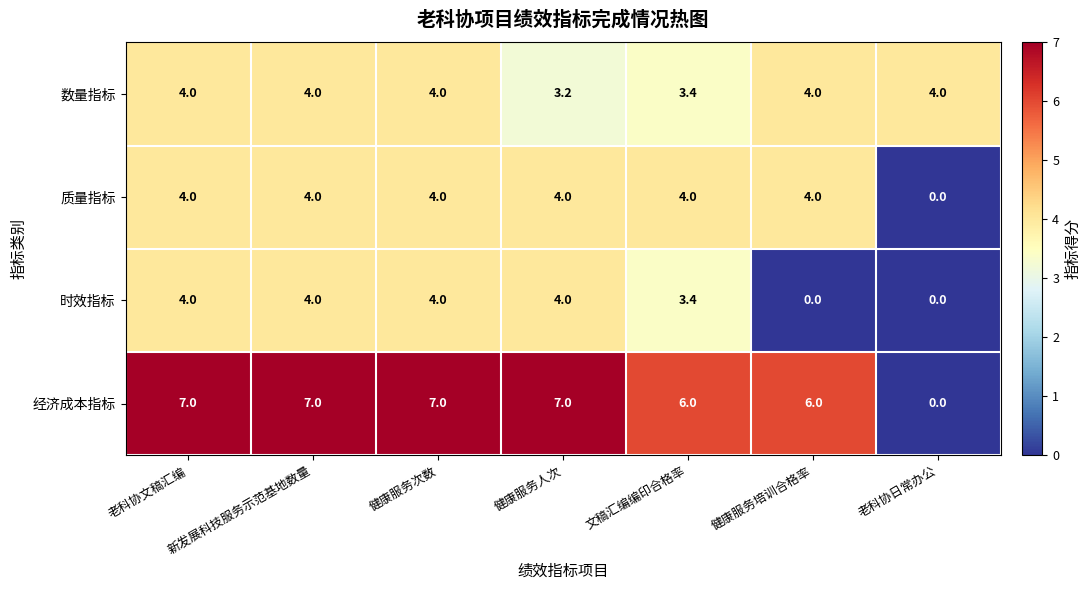

At which label is 时效指标 closest to 2?

文稿汇编编印合格率